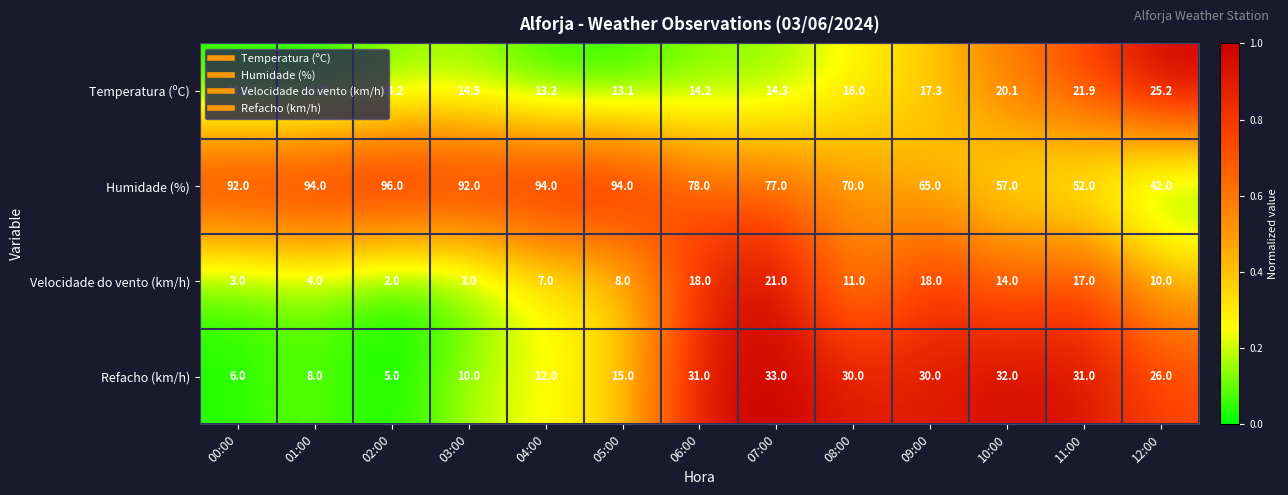

What is the approximate value of Velocidade do vento (km/h) at 00:00?

3.0